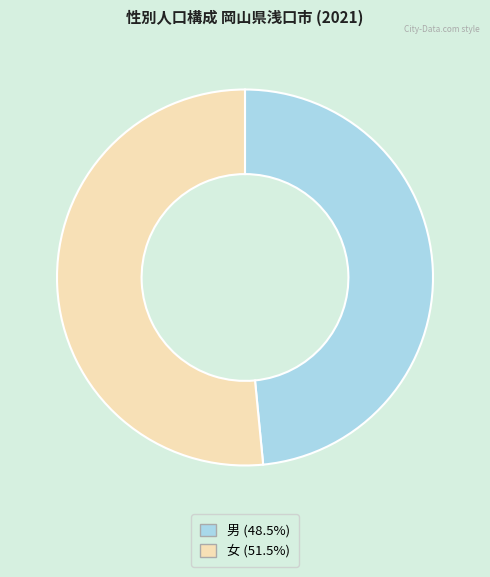

Between 女 and 男, which is larger?

女